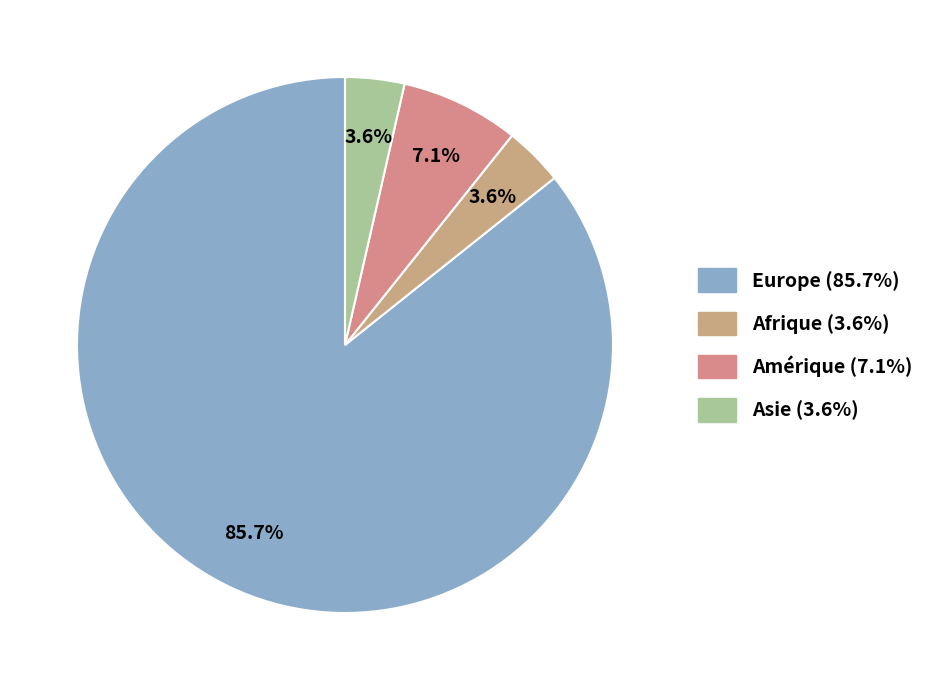

How many slices are in this pie chart?

4